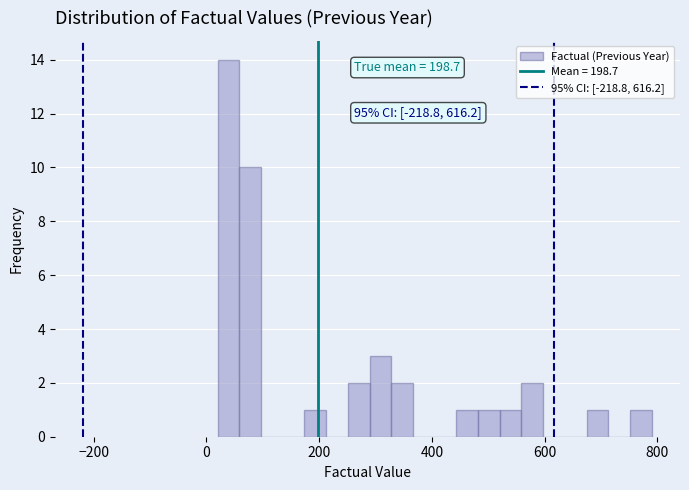

Read against the x-axis, roughly where is the centre of the tallest bar?

40